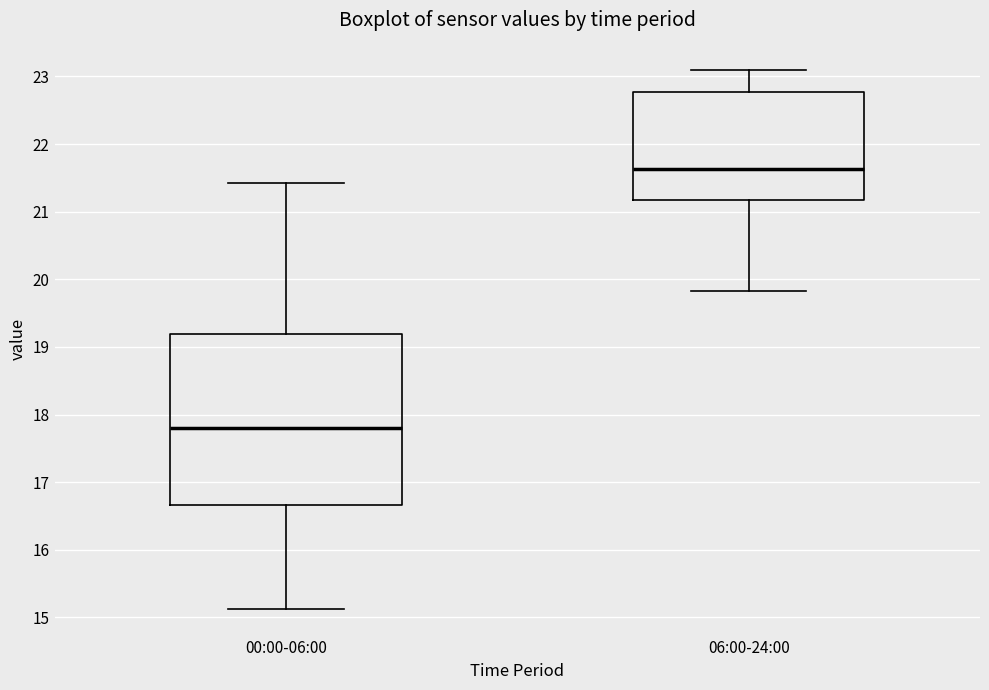

Comparing the boxes themselves (not the whiskers), which one is the tallest?

00:00-06:00